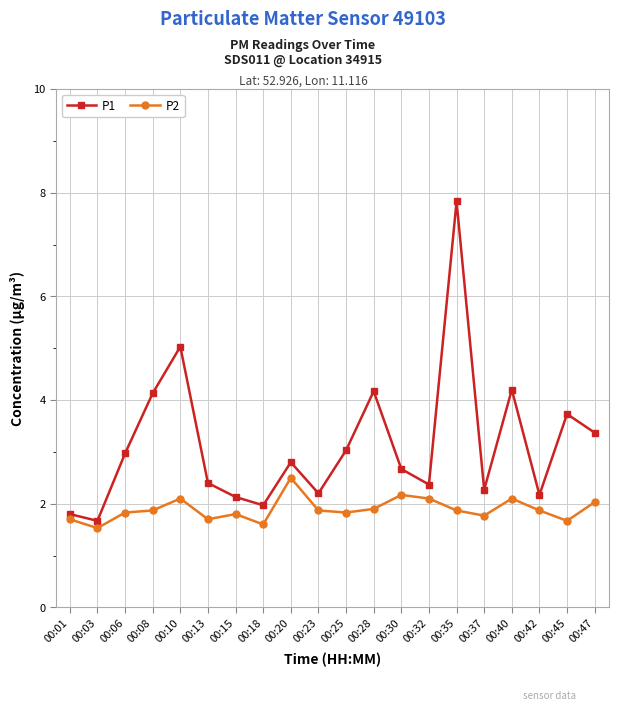

Which series has the largest total across all categories?

P1